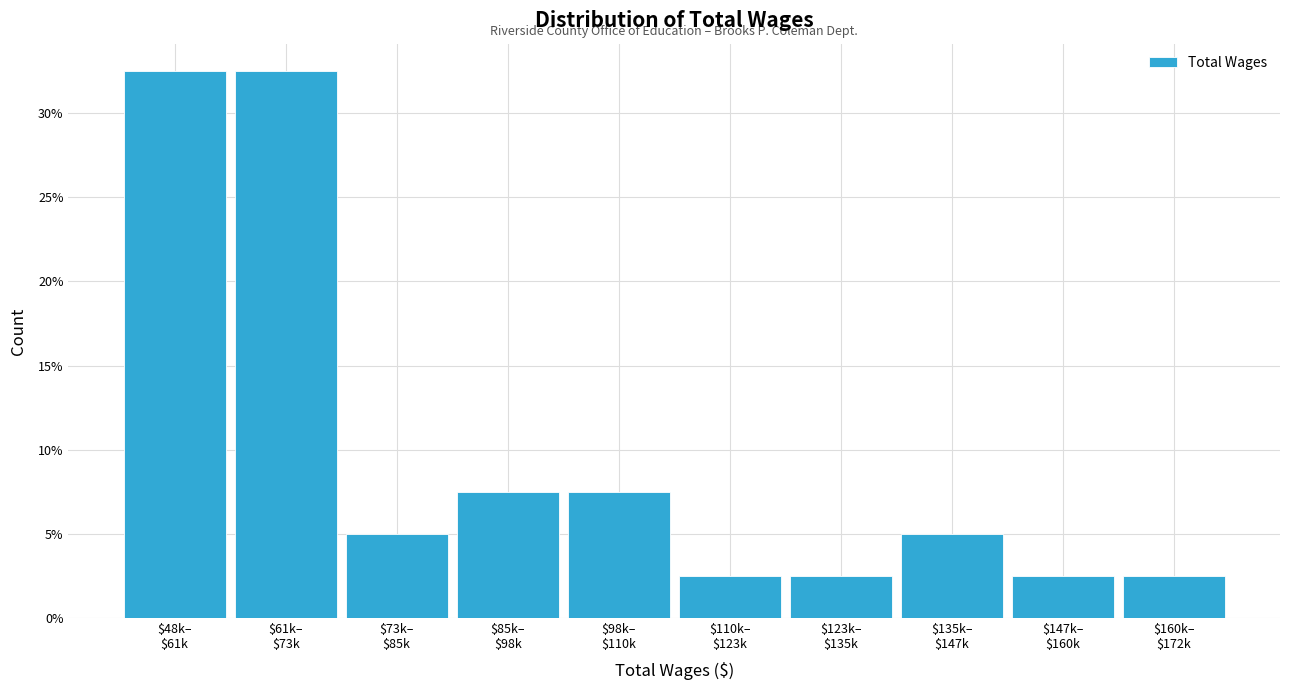

Does the chart contain any negative values?

No